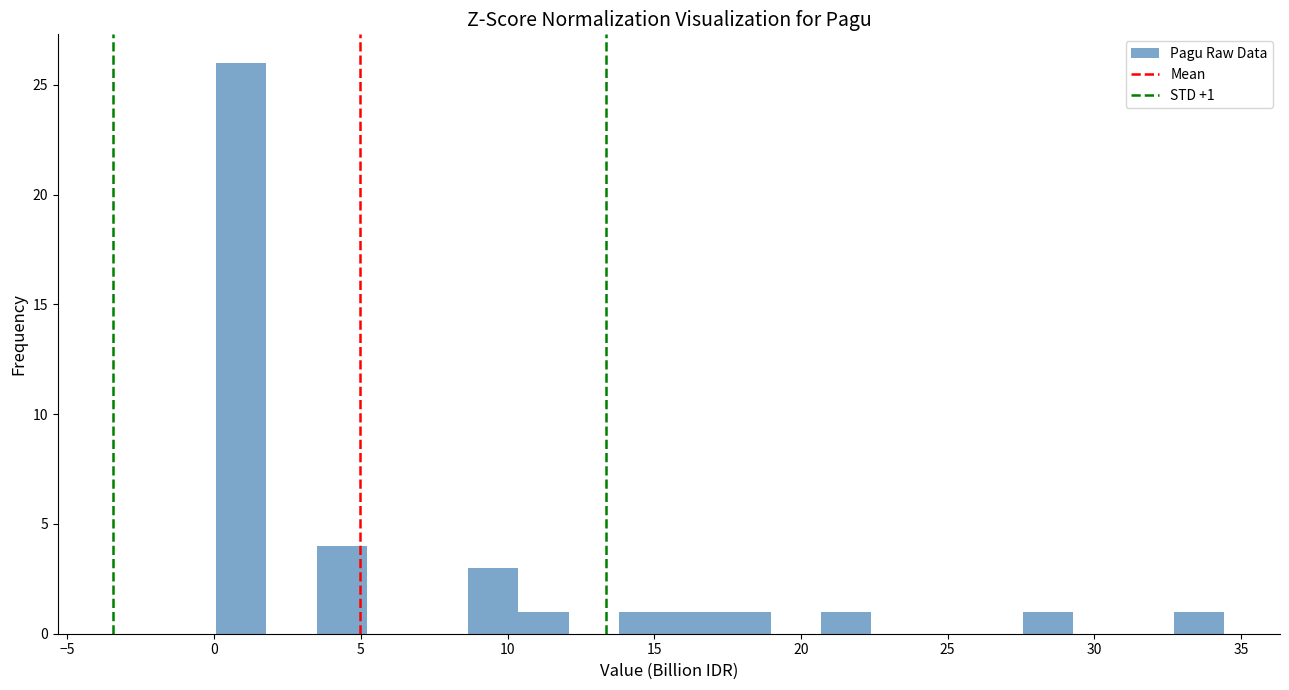

Read against the x-axis, roughly where is the centre of the tallest bar?

1.0